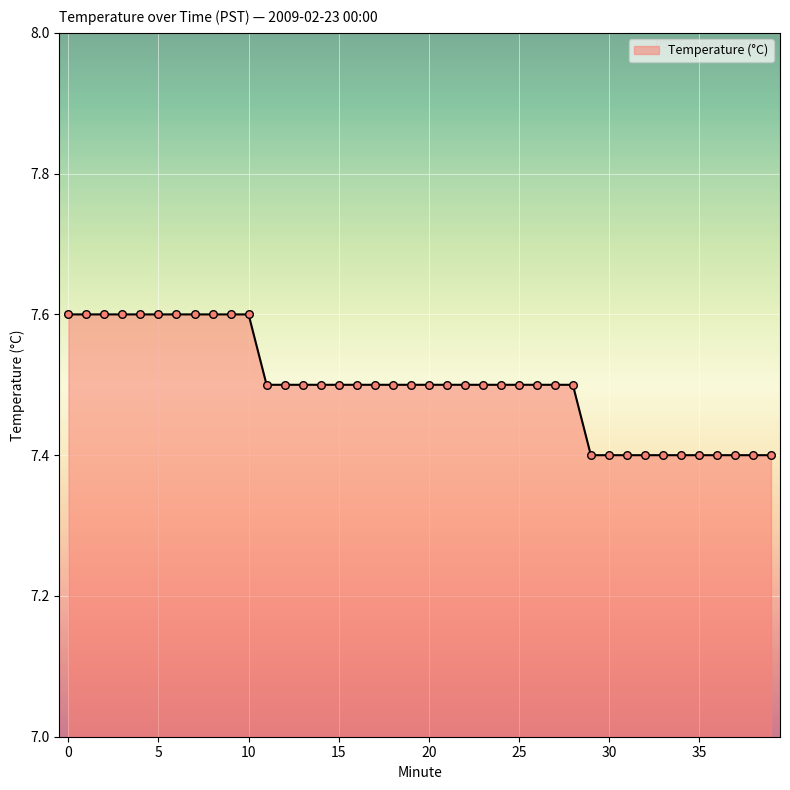

What is the minimum value shown in the chart?

7.4